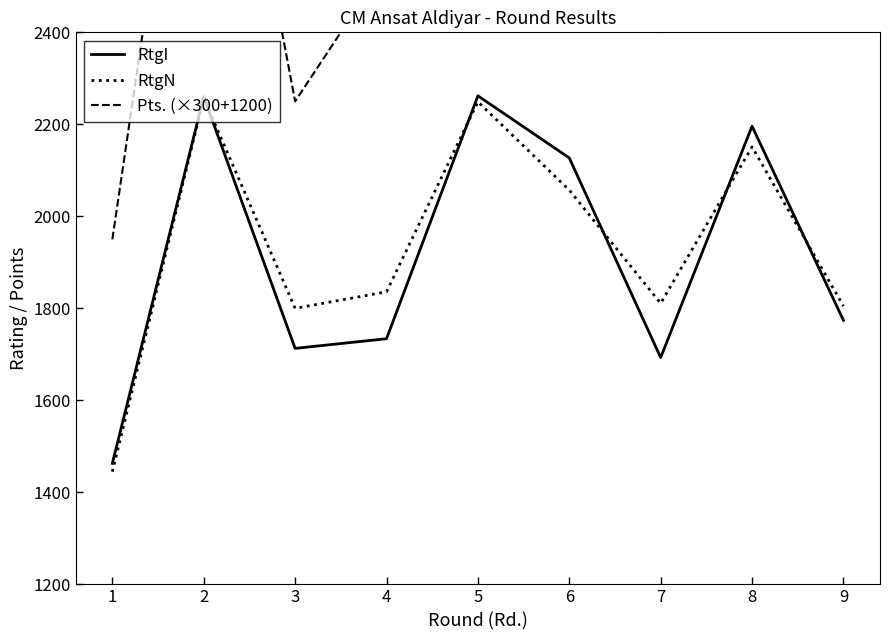

At which category does the chart reach its minimum across all series?

1